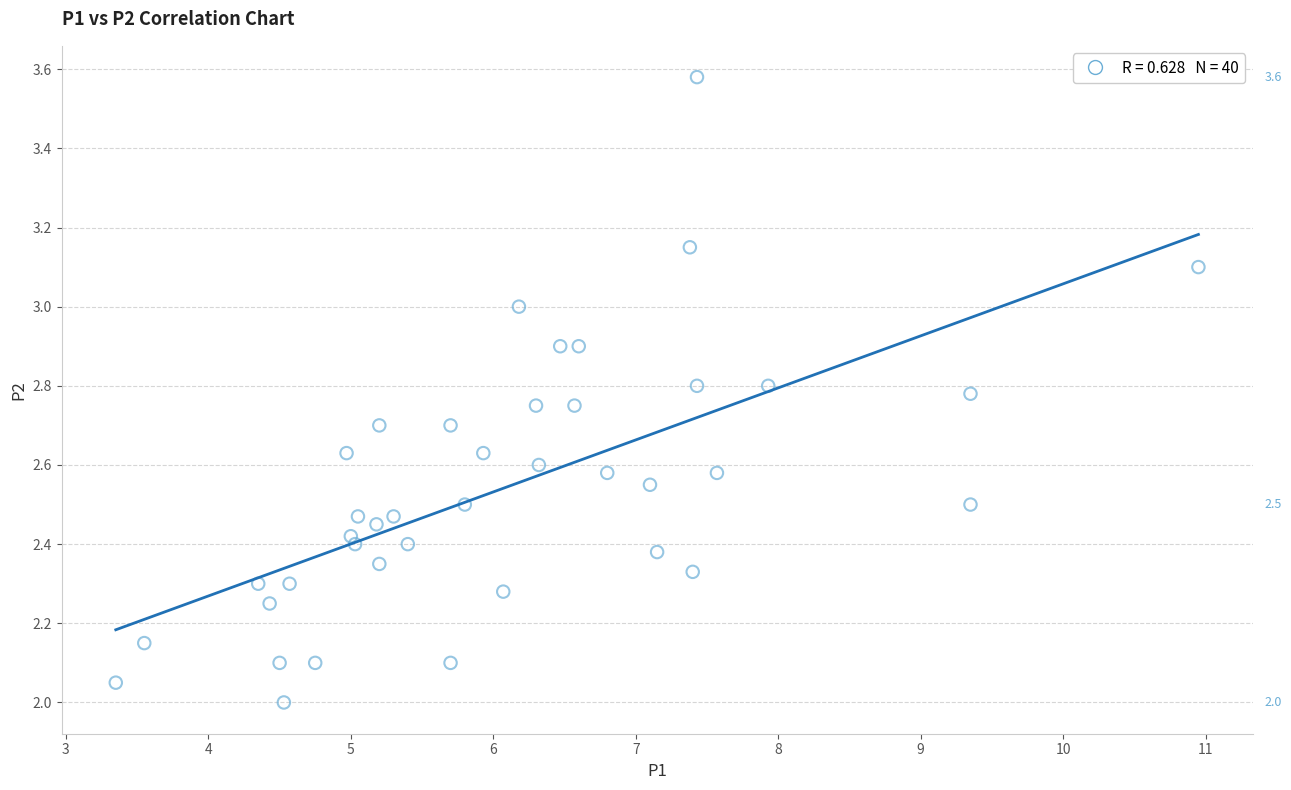

What is the range of Y values (max minus min)?

1.6